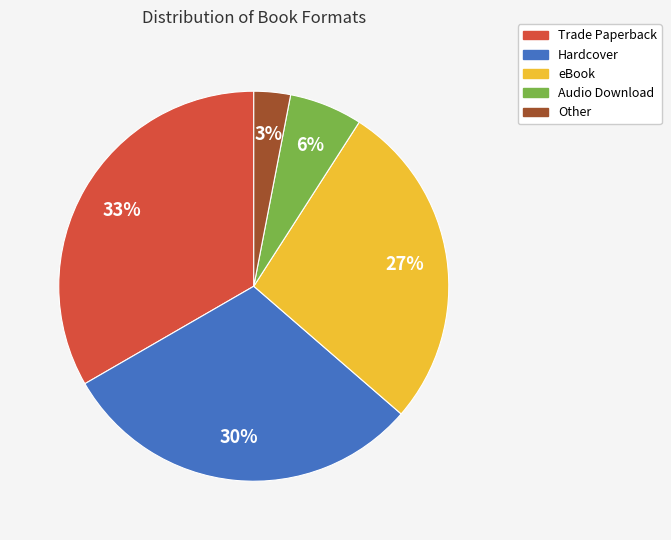

Approximately how many times larger is the value at Audio Download compared to Other?

2.0